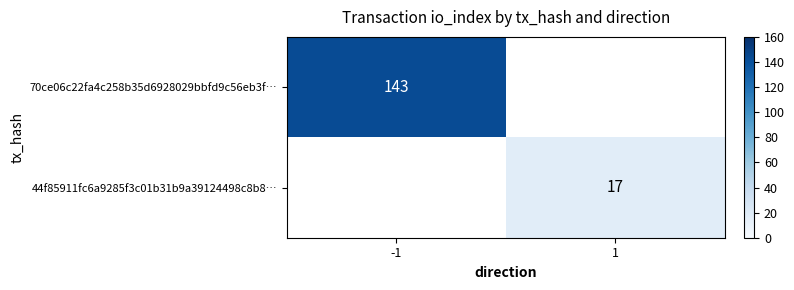

Which label corresponds to the largest value in the chart?

-1